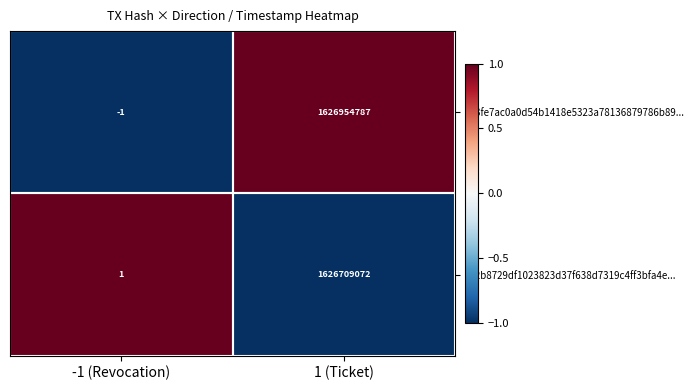

Is it true that 932b8729df1023823d37f638d7319c4ff3bfa4e... equals 1626709072 at 1 (Ticket)?

True